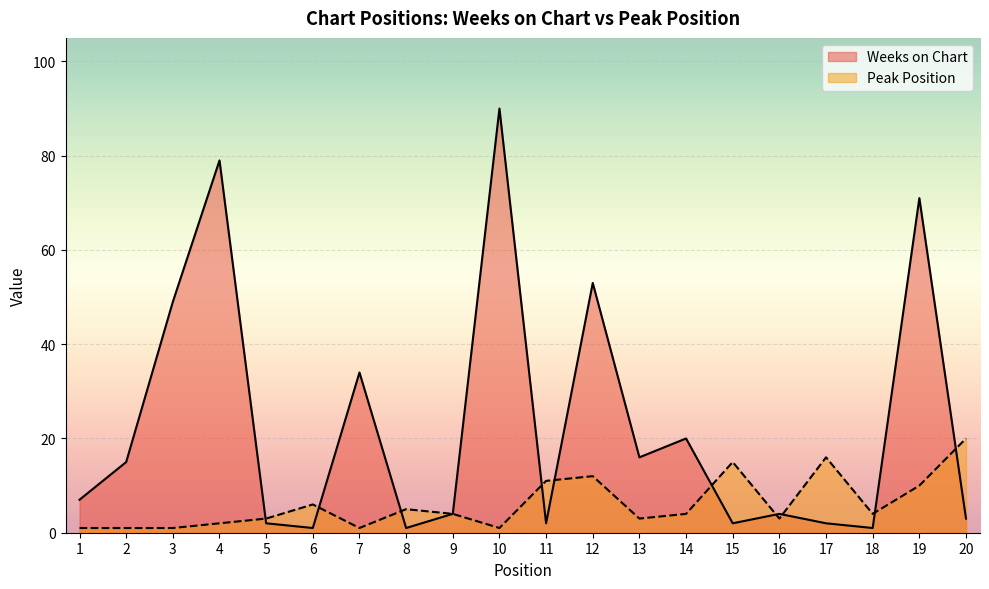

What are all the series names shown in the legend?

Weeks on Chart, Peak Position